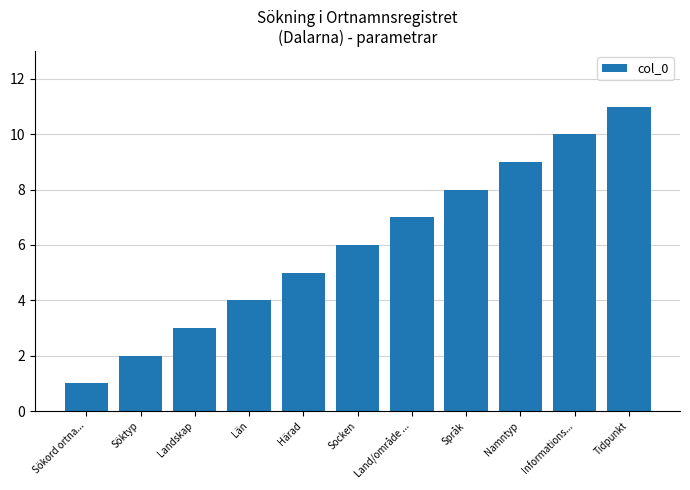

Rank the categories by value from lowest to highest.

Sökord ortna..., Söktyp, Landskap, Län, Härad, Socken, Land/område ..., Språk, Namntyp, Informations..., Tidpunkt